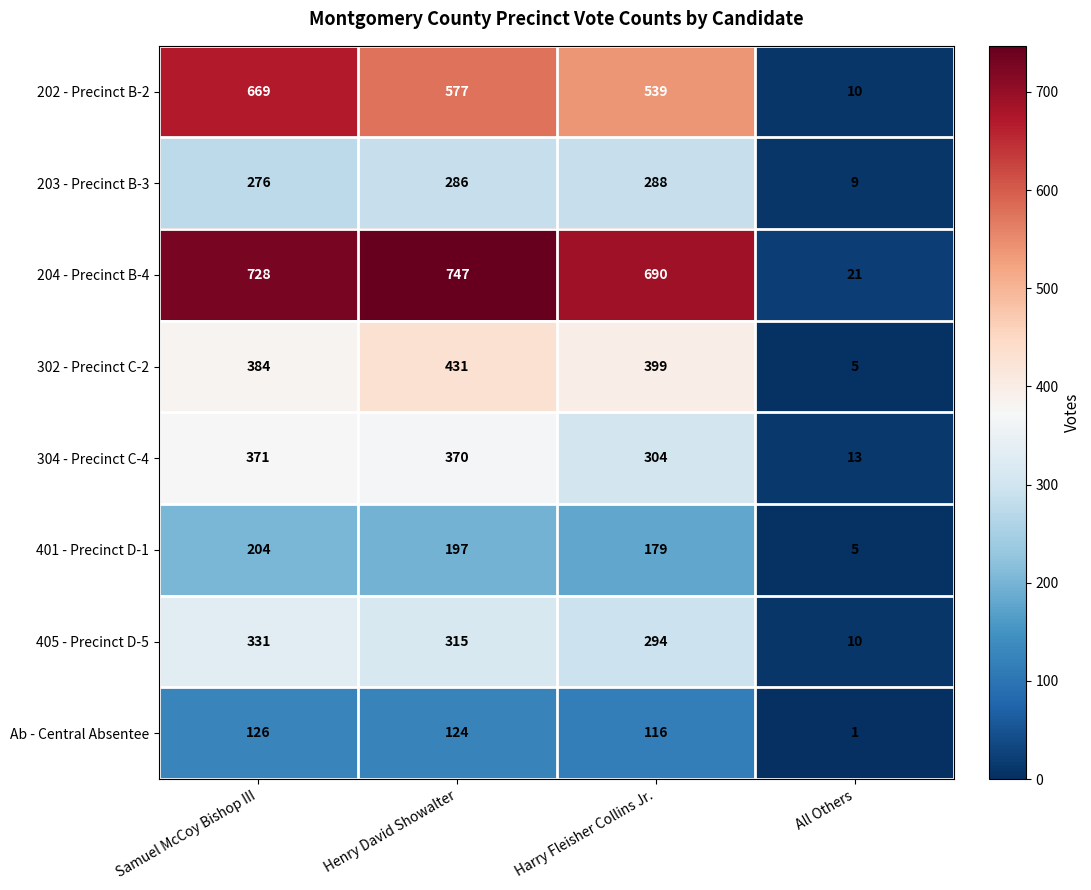

How many series are shown in this chart?

8